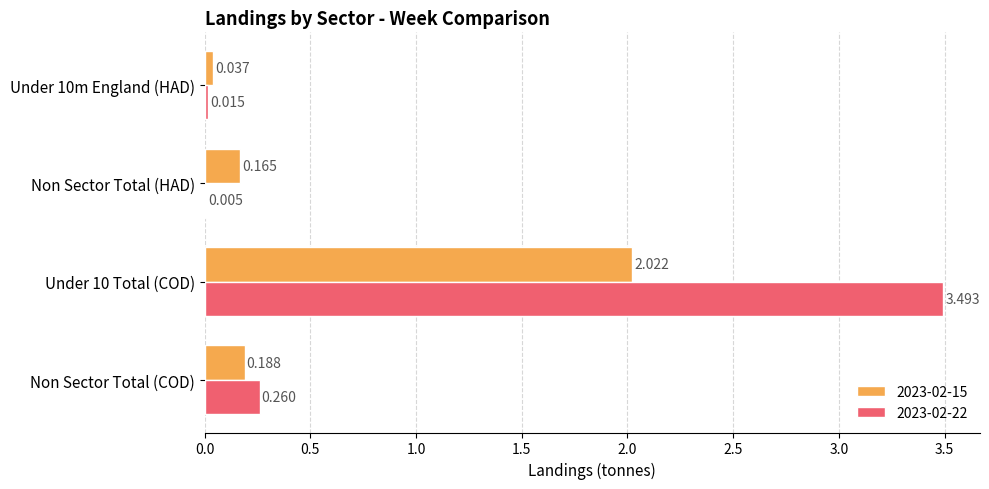

Where is 2023-02-22 nearest to the value 1?

Non Sector Total (COD)